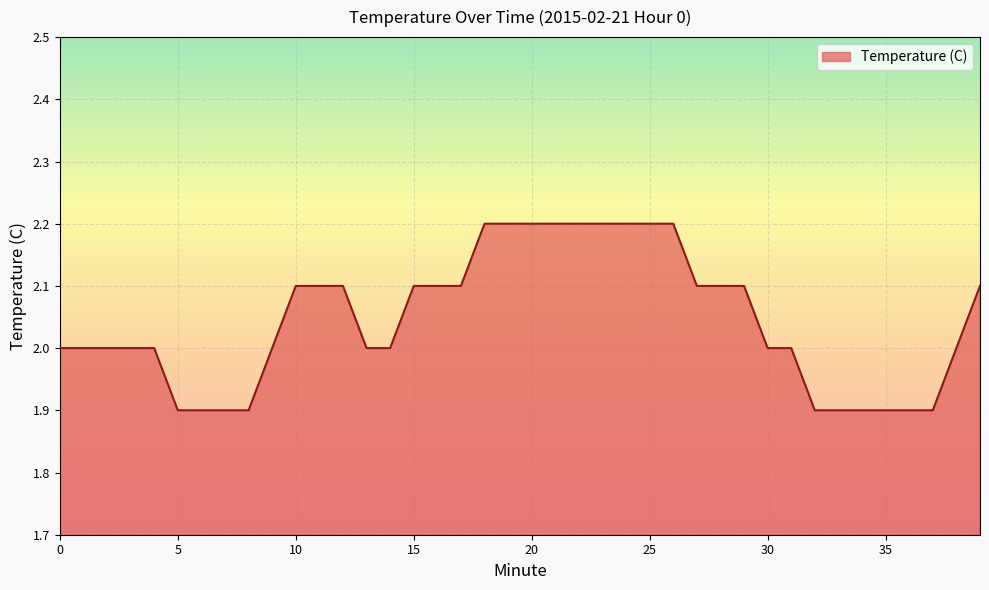

What is the difference between the maximum and minimum values?

0.3